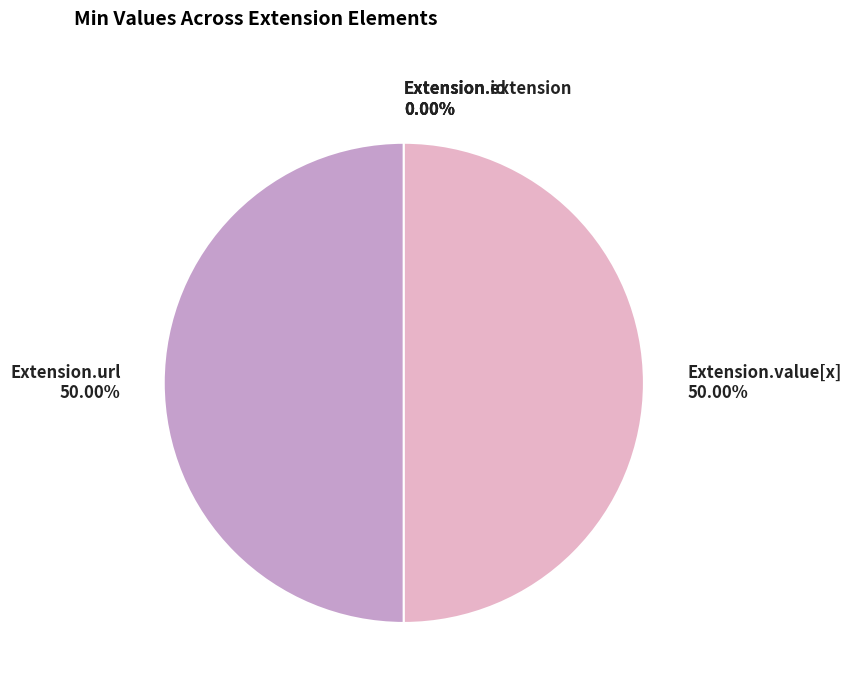

How many slices are in this pie chart?

5